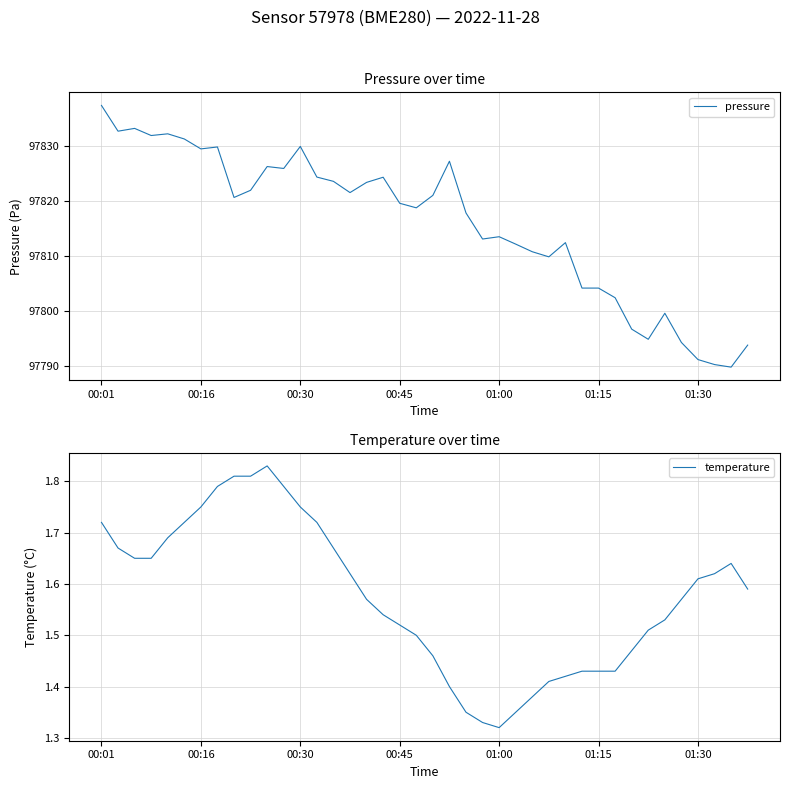

The value of pressure at 01:00 is 97813.5. True or false?

True